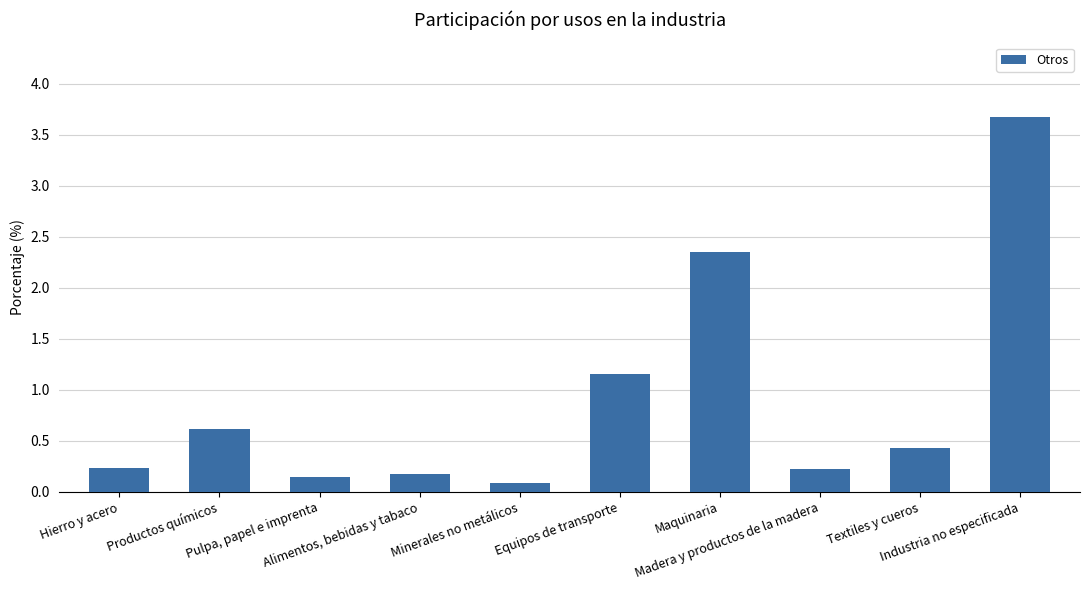

What is the sum of the values at Equipos de transporte and Industria no especificada?

4.8